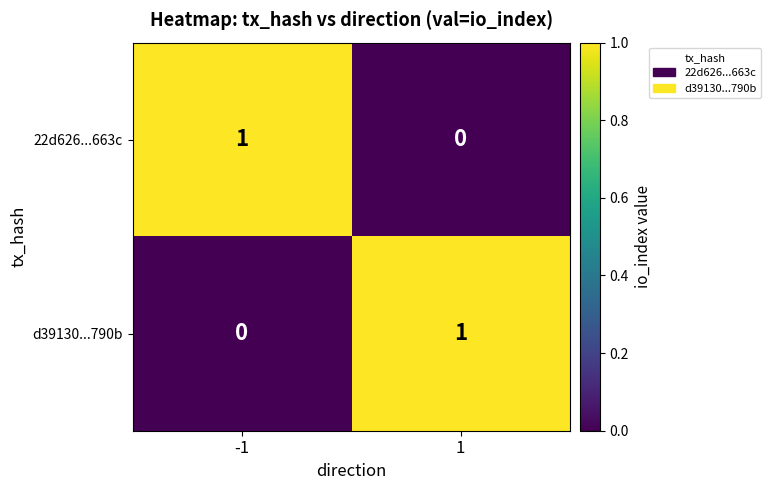

What is the total value across all series at -1?

1